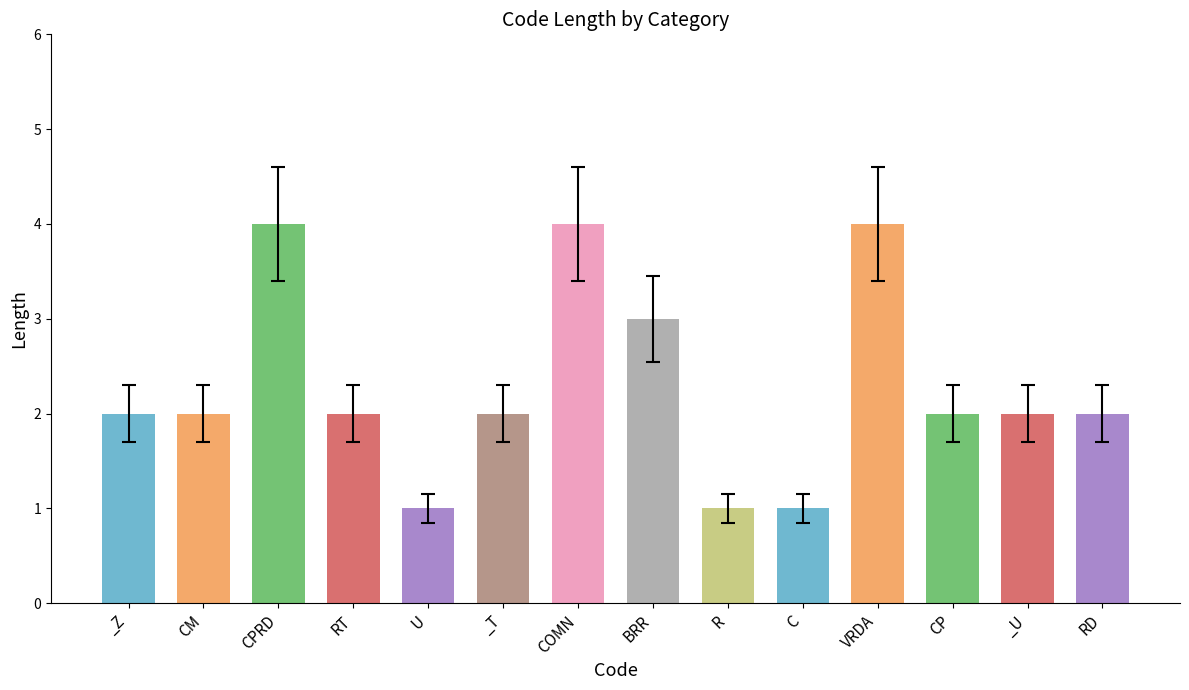

What position from the right is _Z?

14